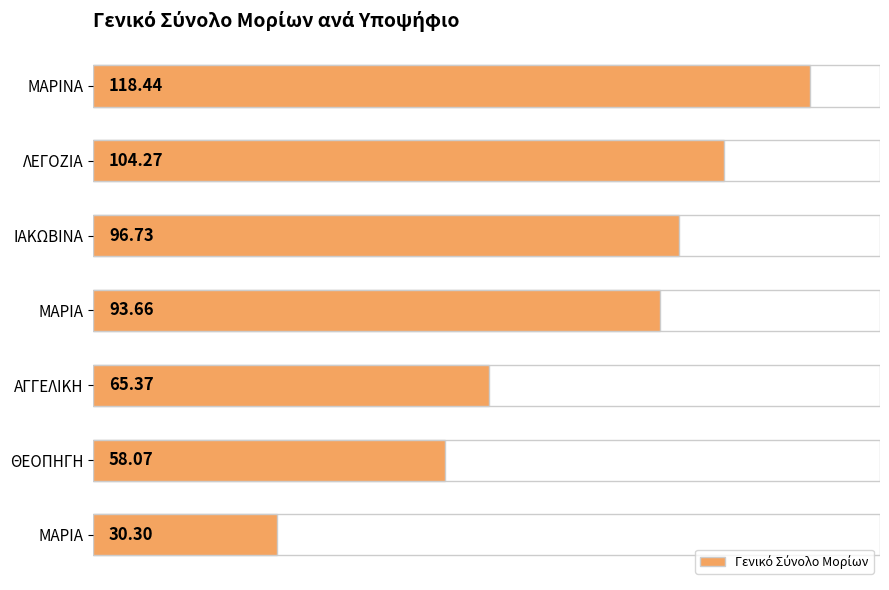

What is the change in value from 60 to 120?

-63.4